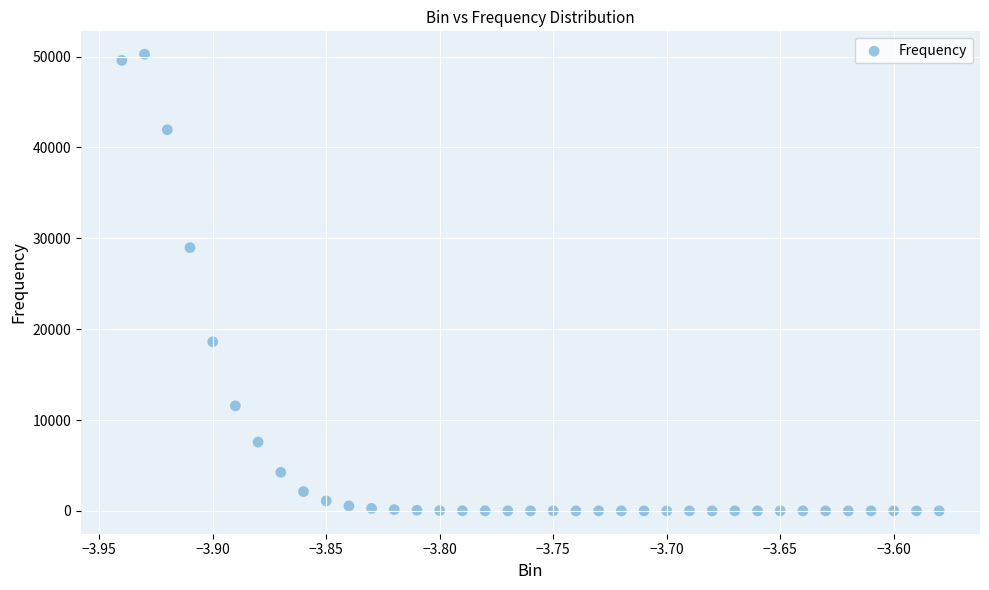

What Y value in the scatter plot is closest to 25132?

28975